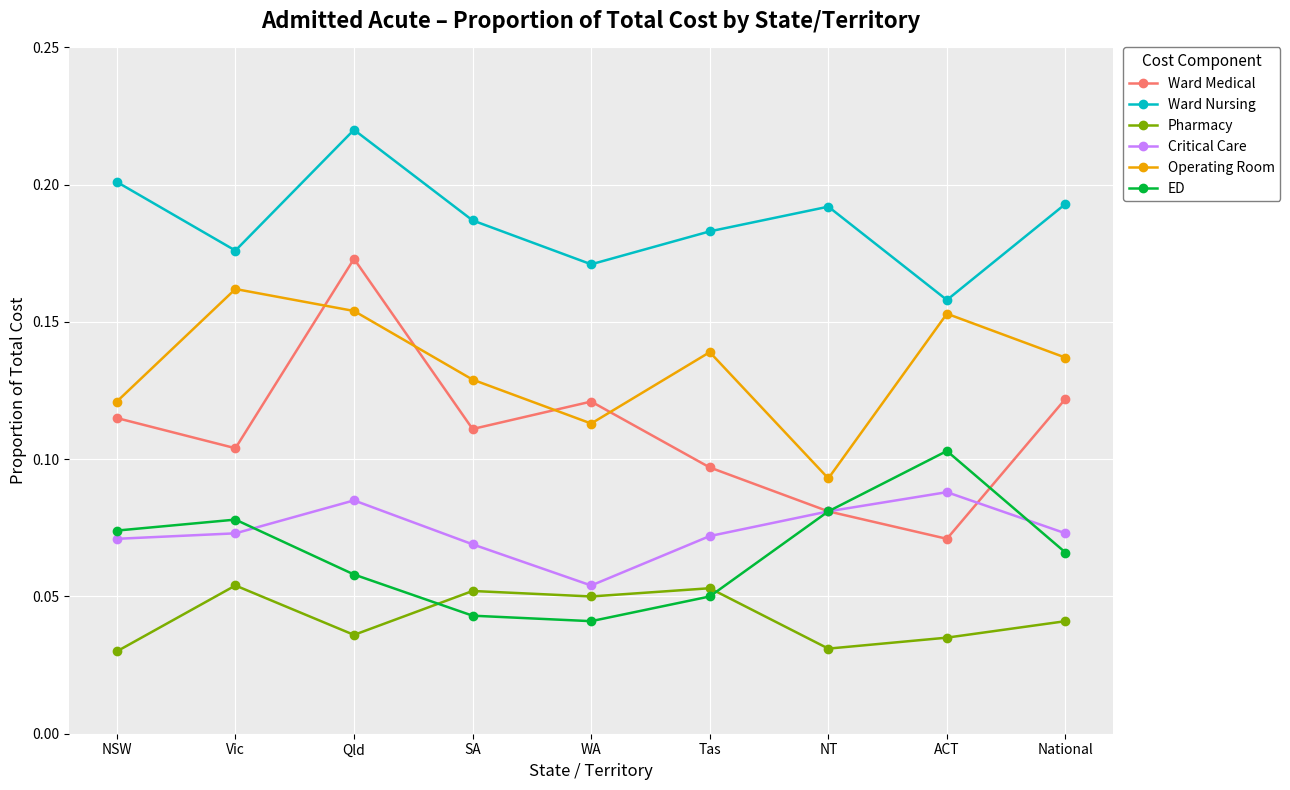

True or false: Ward Nursing has a value of 0.1 at NSW.

False